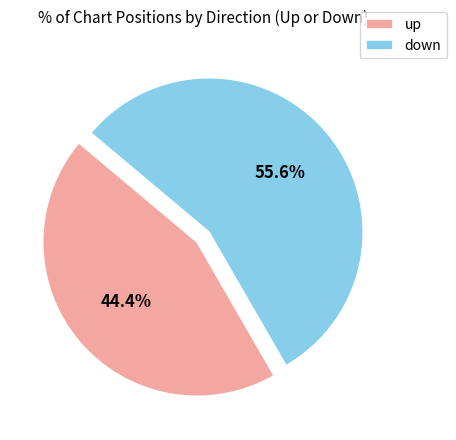

The down slice represents 56% of the pie. True or false?

True